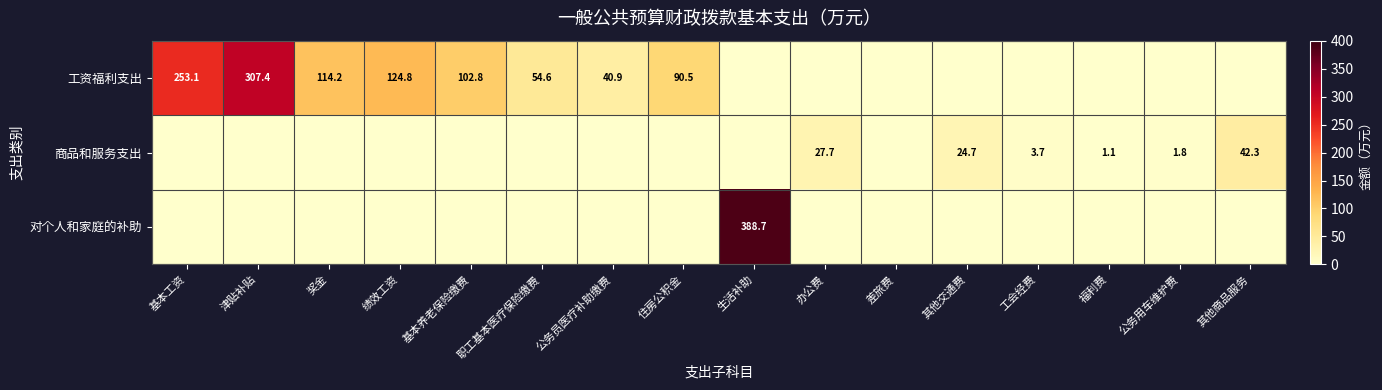

Which has a higher value, 差旅费 or 公务员医疗补助缴费?

公务员医疗补助缴费